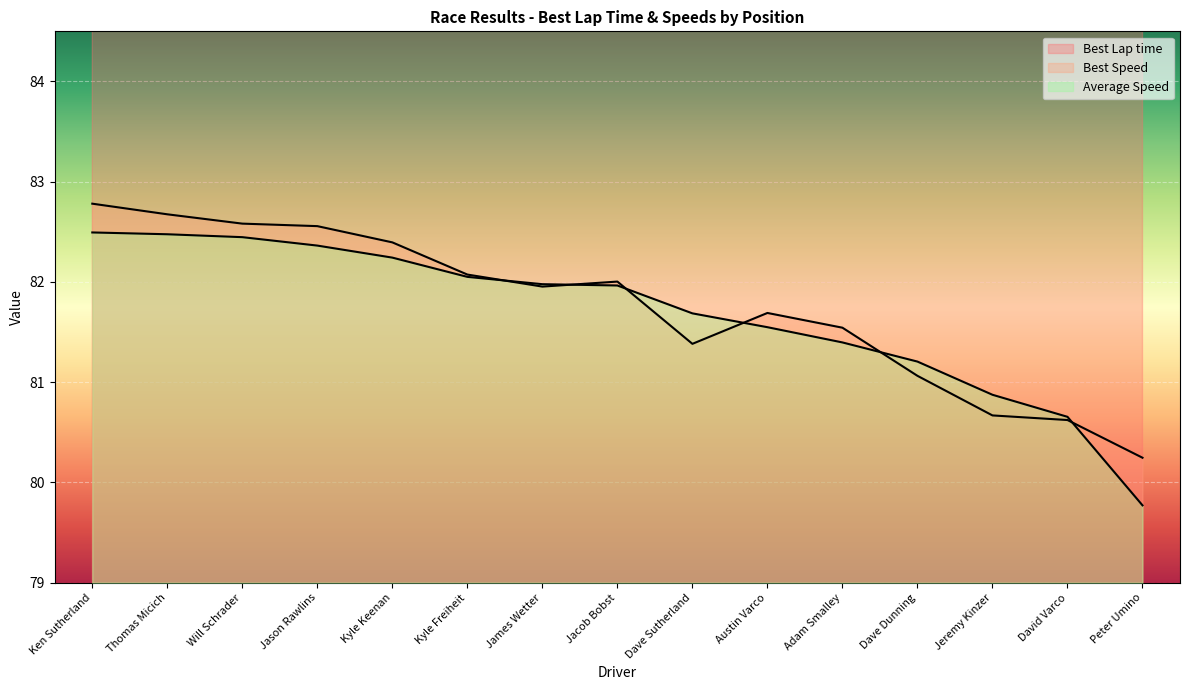

True or false: Average Speed and Best Lap time cross at least once.

False